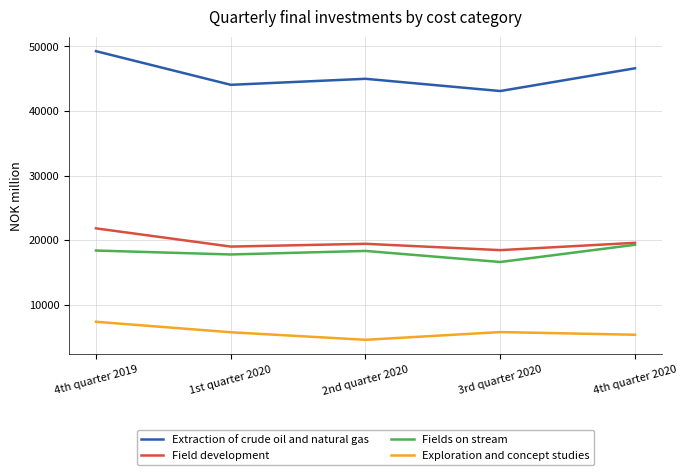

True or false: Fields on stream has a value of 3811 at 1st quarter 2020.

False